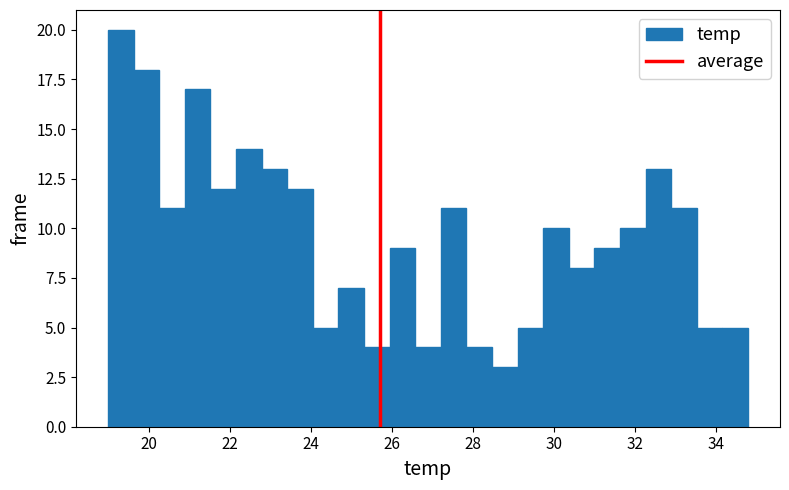

Read against the x-axis, roughly where is the centre of the tallest bar?

19.4